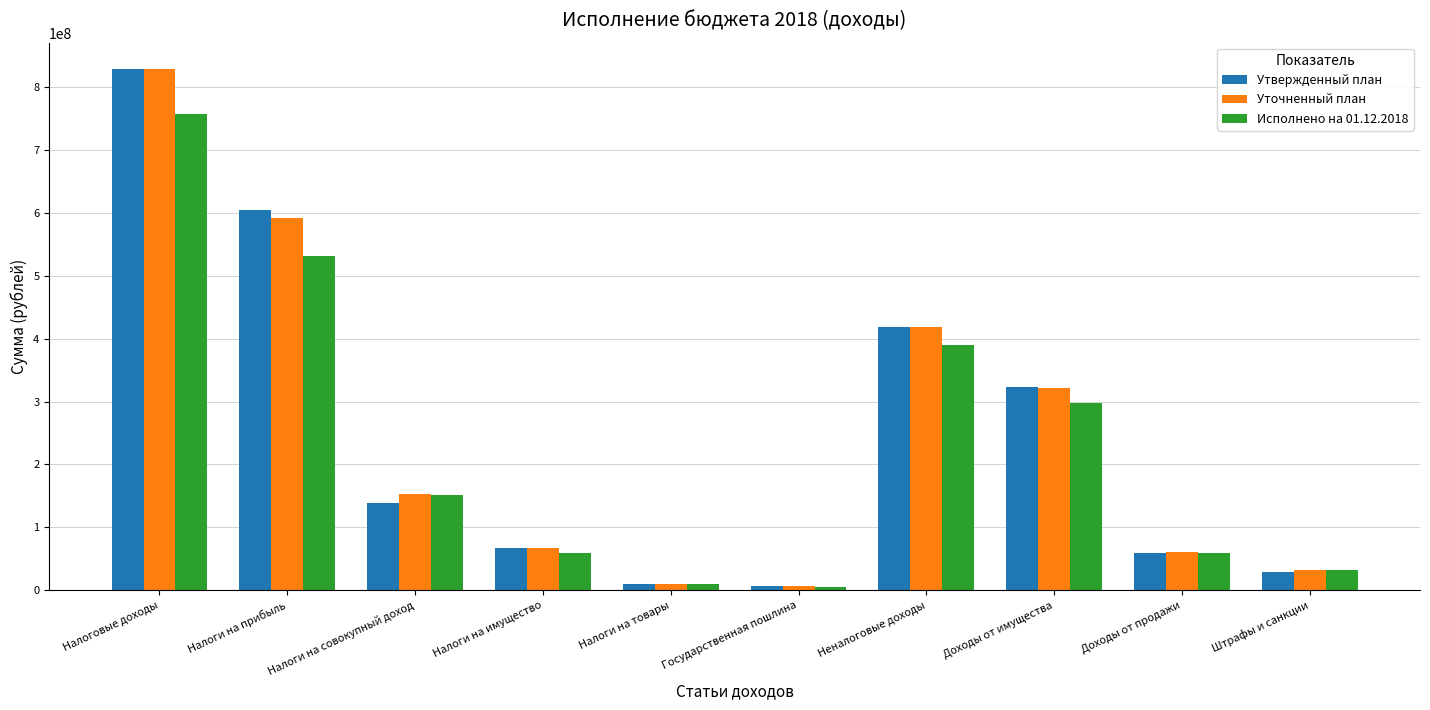

Where does the Исполнено на 01.12.2018 series first go above 150901716?

Налоговые доходы